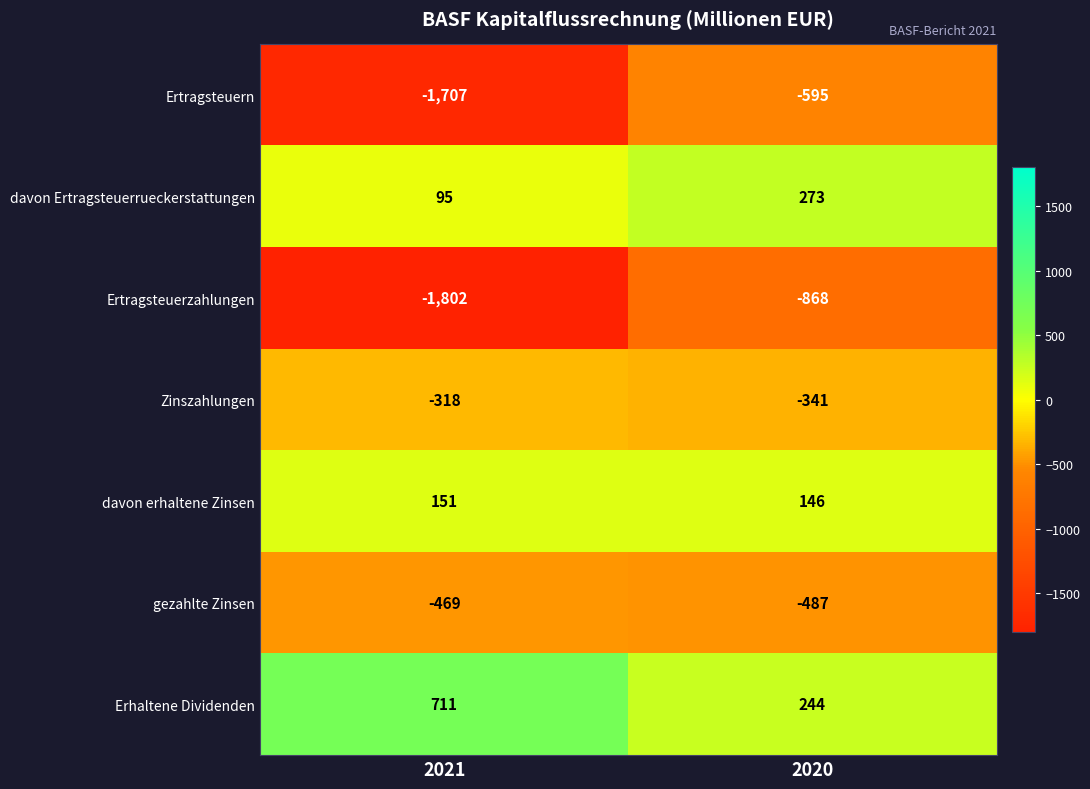

How many data points in Zinszahlungen are less than -318?

1